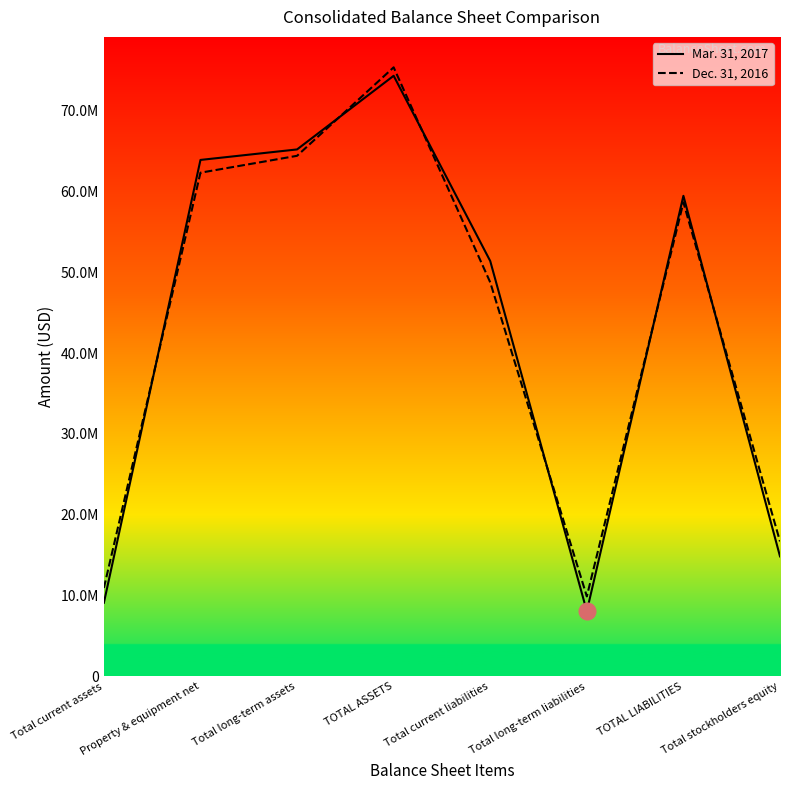

Does the chart have visible grid lines?

No